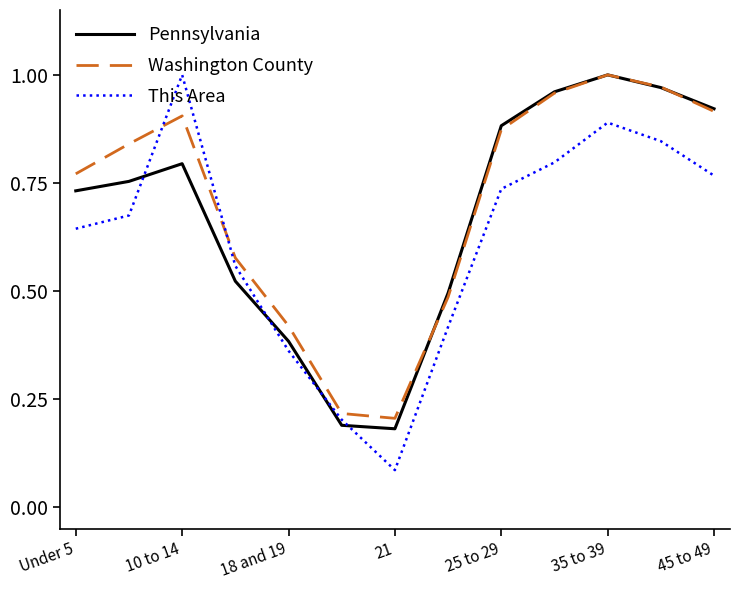

How many lines are shown in the chart?

3